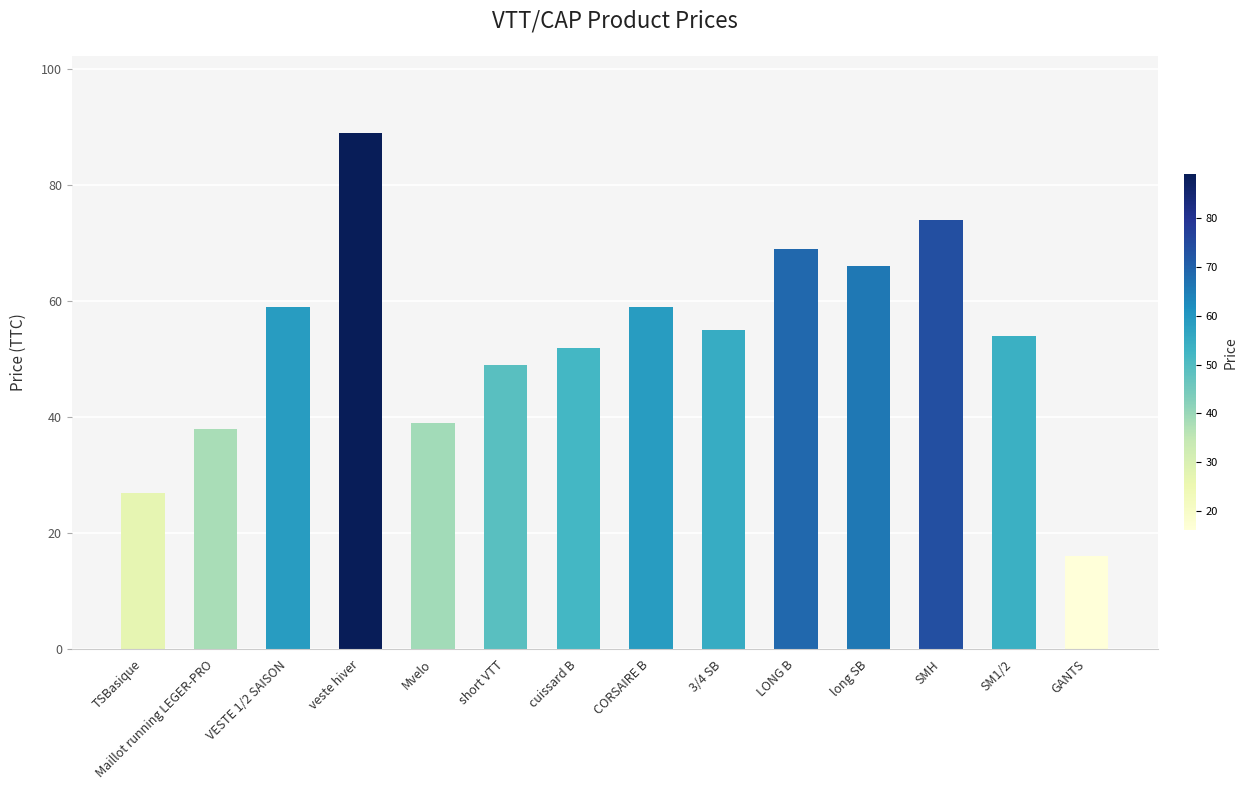

Reading left to right, transcribe all the data shown in this chart.

TSBasique=27	Maillot running LEGER-PRO=38	VESTE 1/2 SAISON=59	veste hiver=89	Mvelo=39	short VTT=49	cuissard B=52	CORSAIRE B=59	3/4 SB=55	LONG B=69	long SB=66	SMH=74	SM1/2=54	GANTS=16